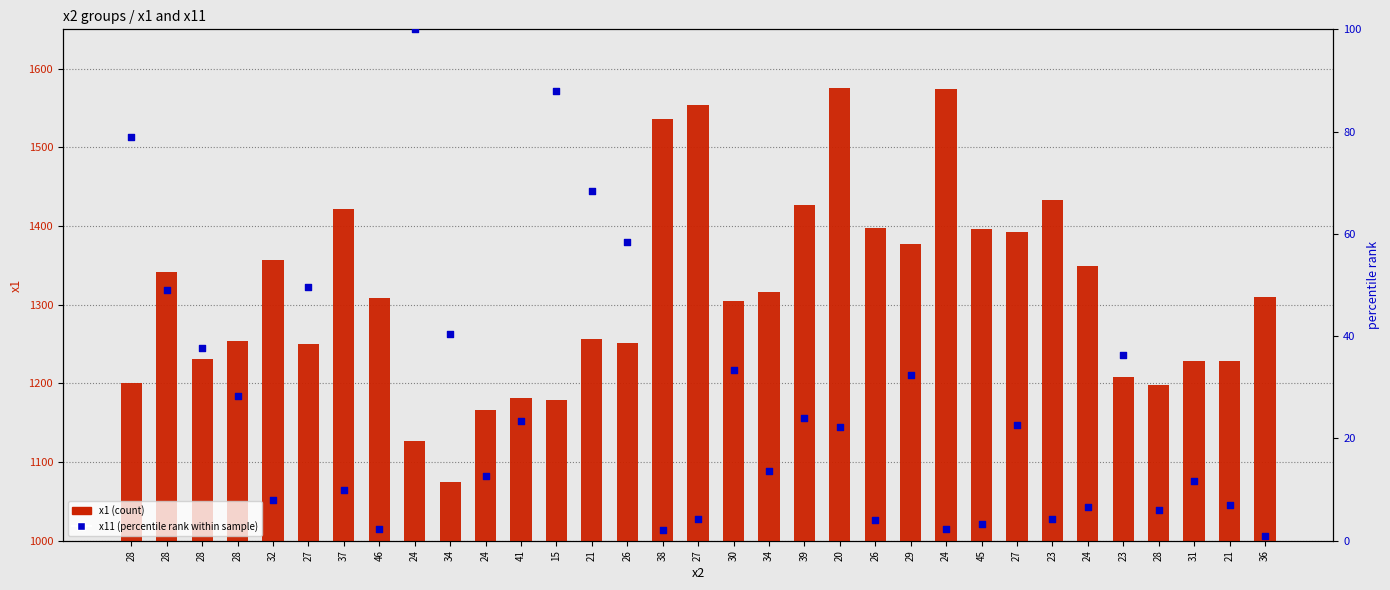

Which series reaches the maximum Y coordinate?

x1 (count)